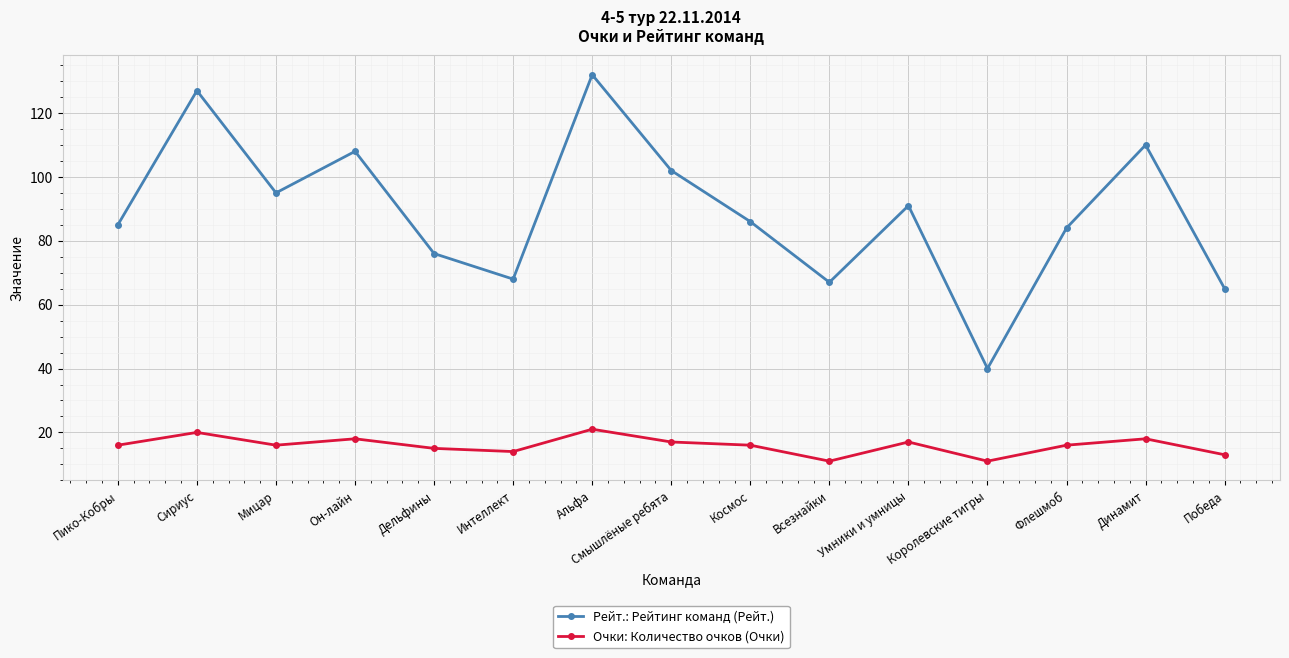

Is the value of Рейт.: Рейтинг команд (Рейт.) at Пико-Кобры greater than the value of Очки: Количество очков (Очки) at Умники и умницы?

Yes